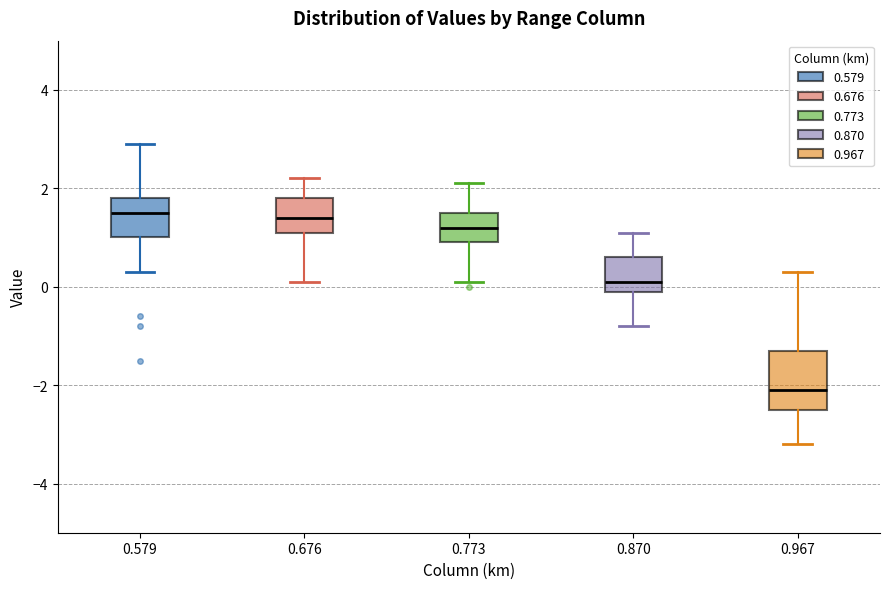

Where is the lower edge of the box at x = 0.579 on the y-axis? The values are not printed on the chart, so give them approximately, as read against the axis.

1.0